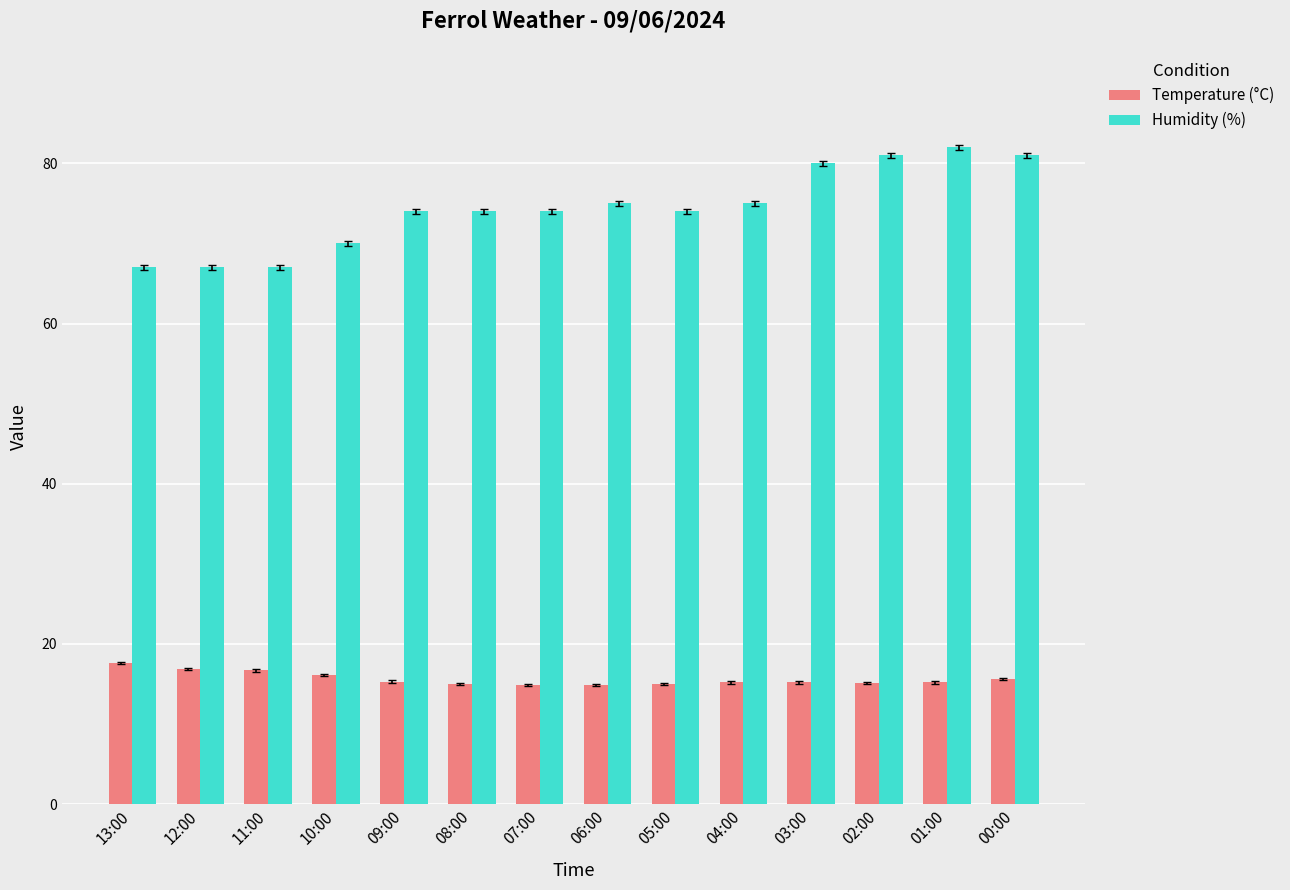

Count the number of data series in this chart.

2